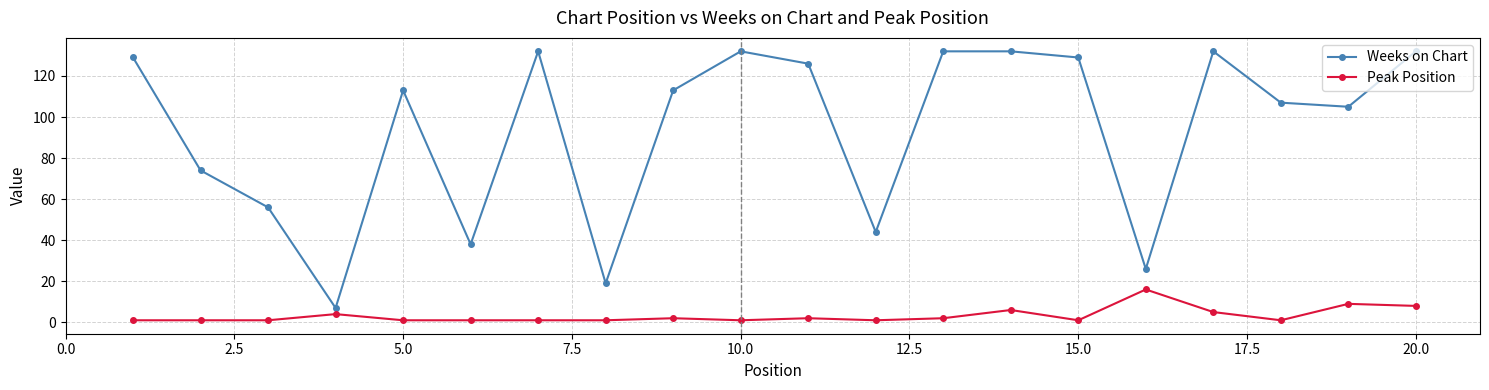

True or false: Weeks on Chart and Peak Position intersect in this chart.

False